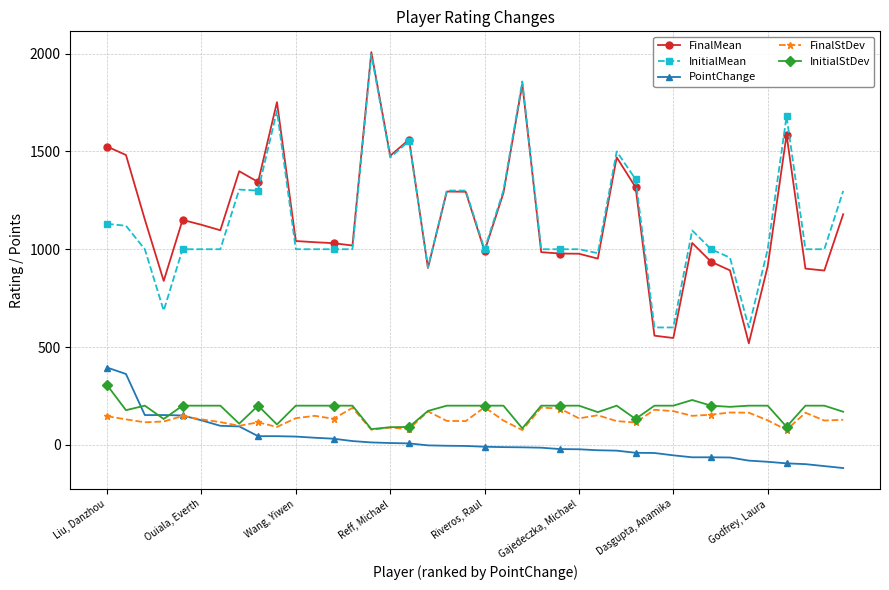

Which series has the widest spread of values?

FinalMean